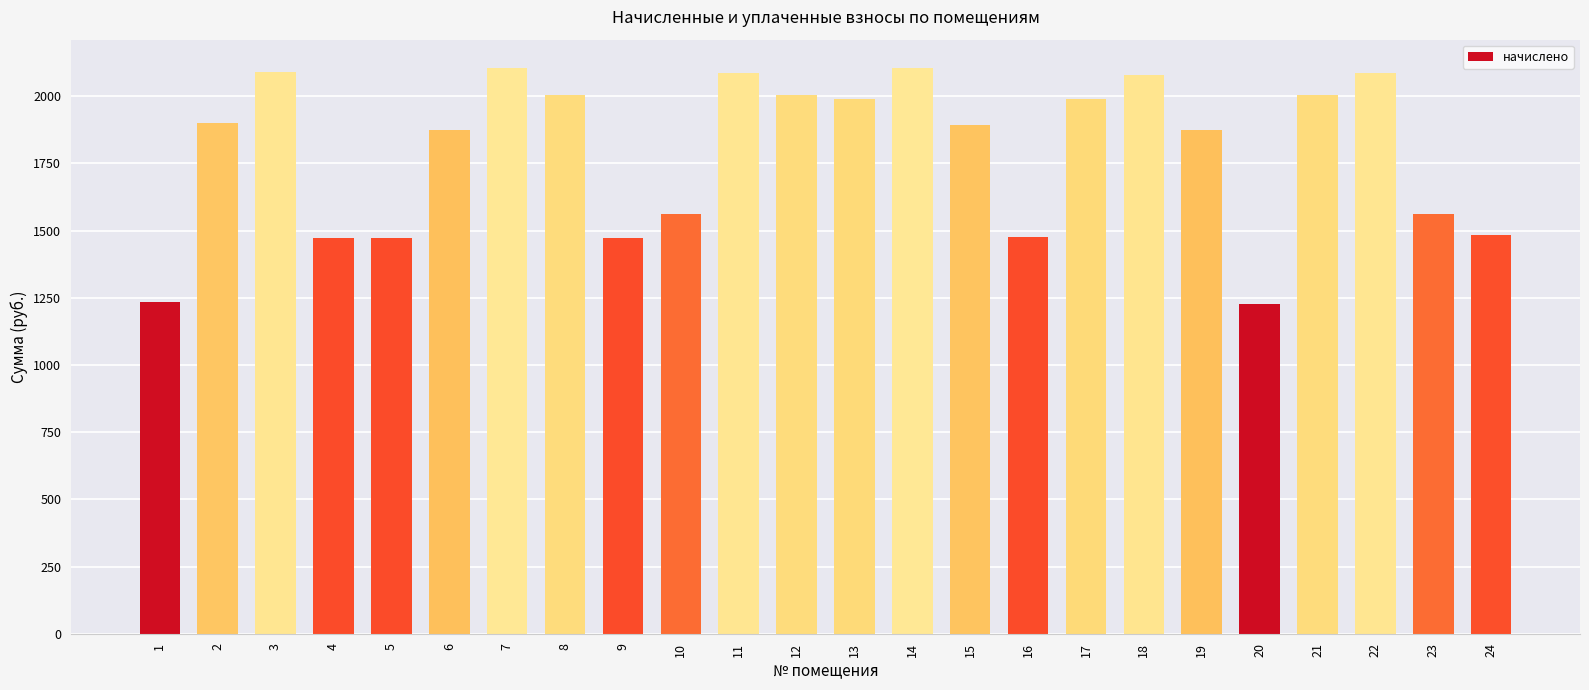

What is the change in value from 13 to 20?

-763.3